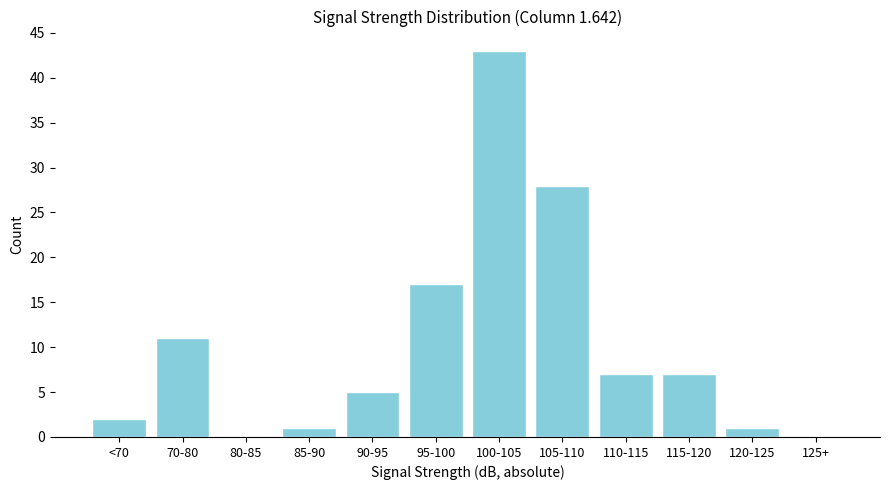

Reading left to right, extract all data points from this chart.

<70=2	70-80=11	80-85=0	85-90=1	90-95=5	95-100=17	100-105=43	105-110=28	110-115=7	115-120=7	120-125=1	125+=0